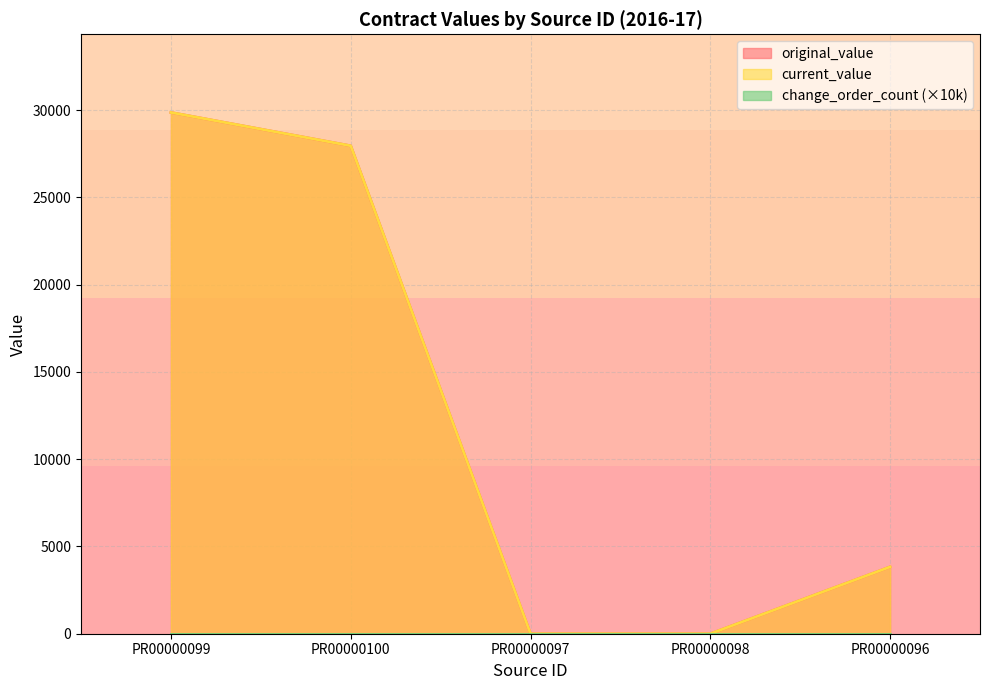

Rank the series by their maximum value, from lowest to highest.

original_value, current_value